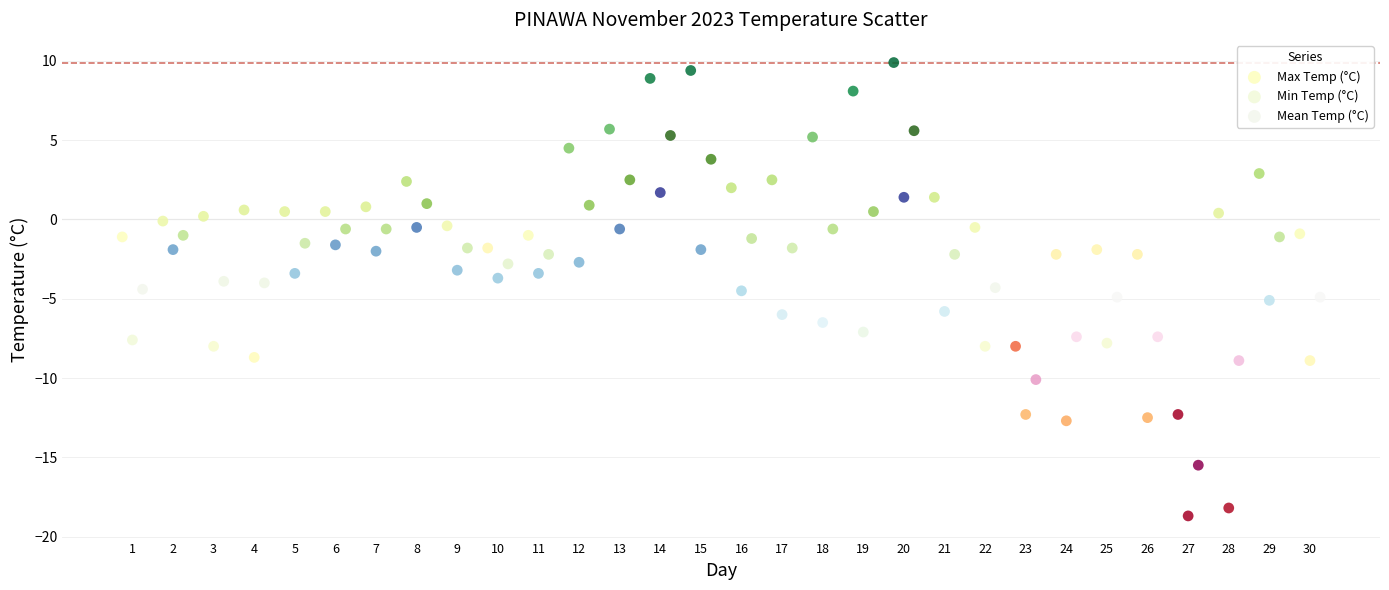

Which series contains the lowest Y value?

Min Temp (°C)